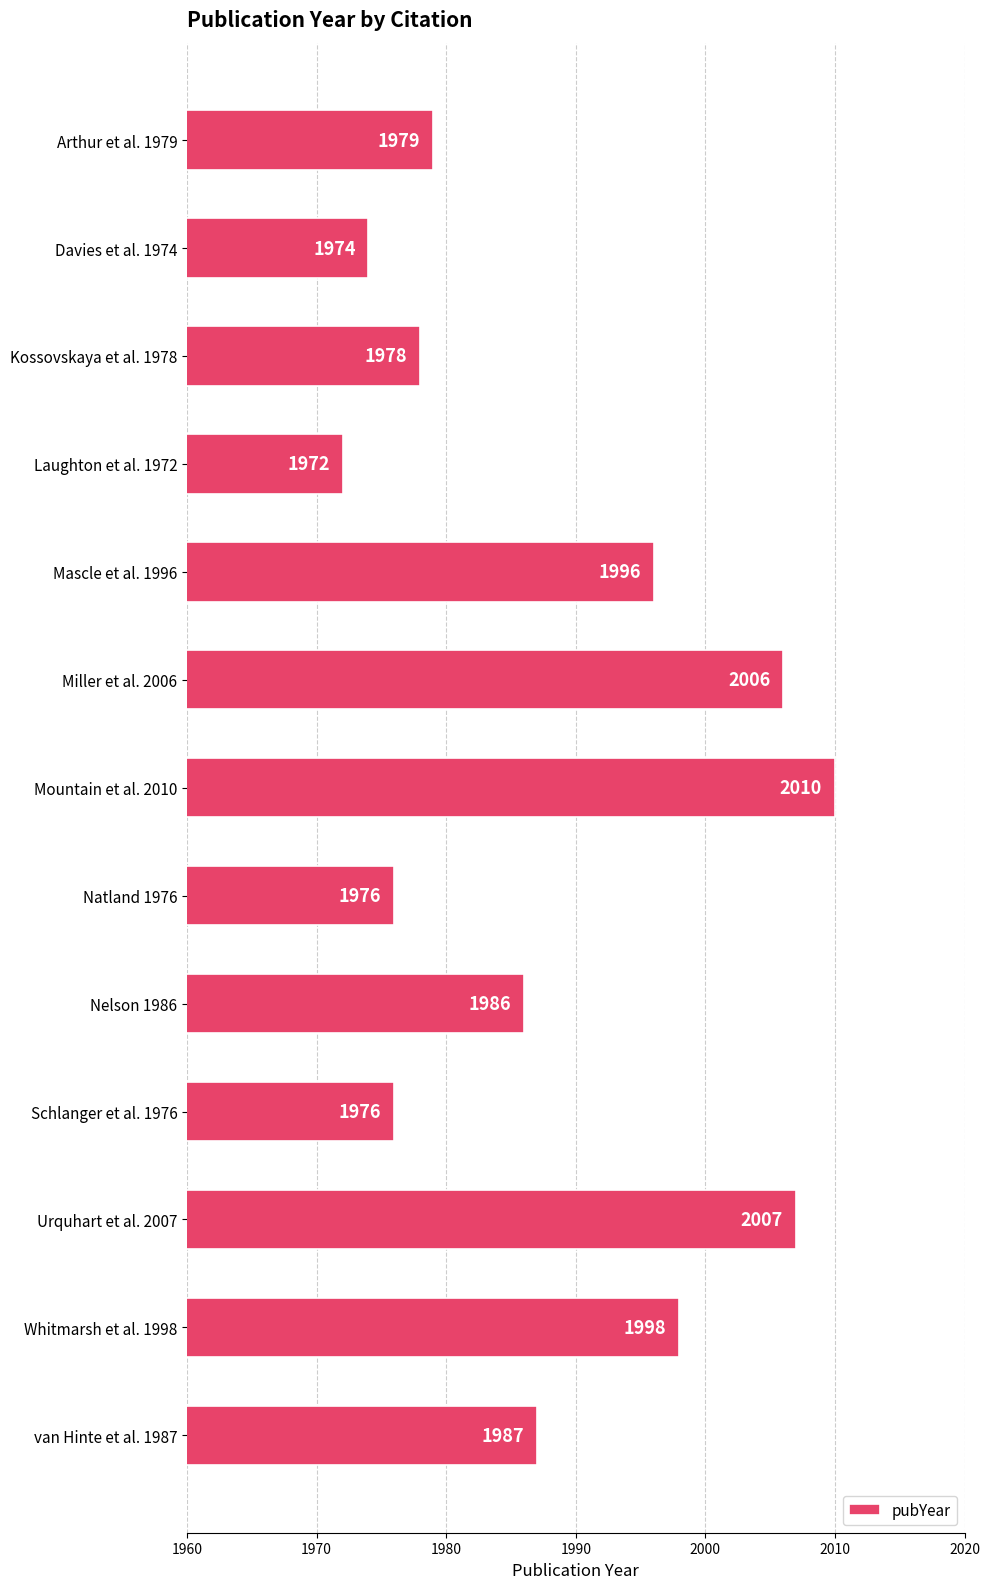

What is the value of the 7th bar from the top?

2010